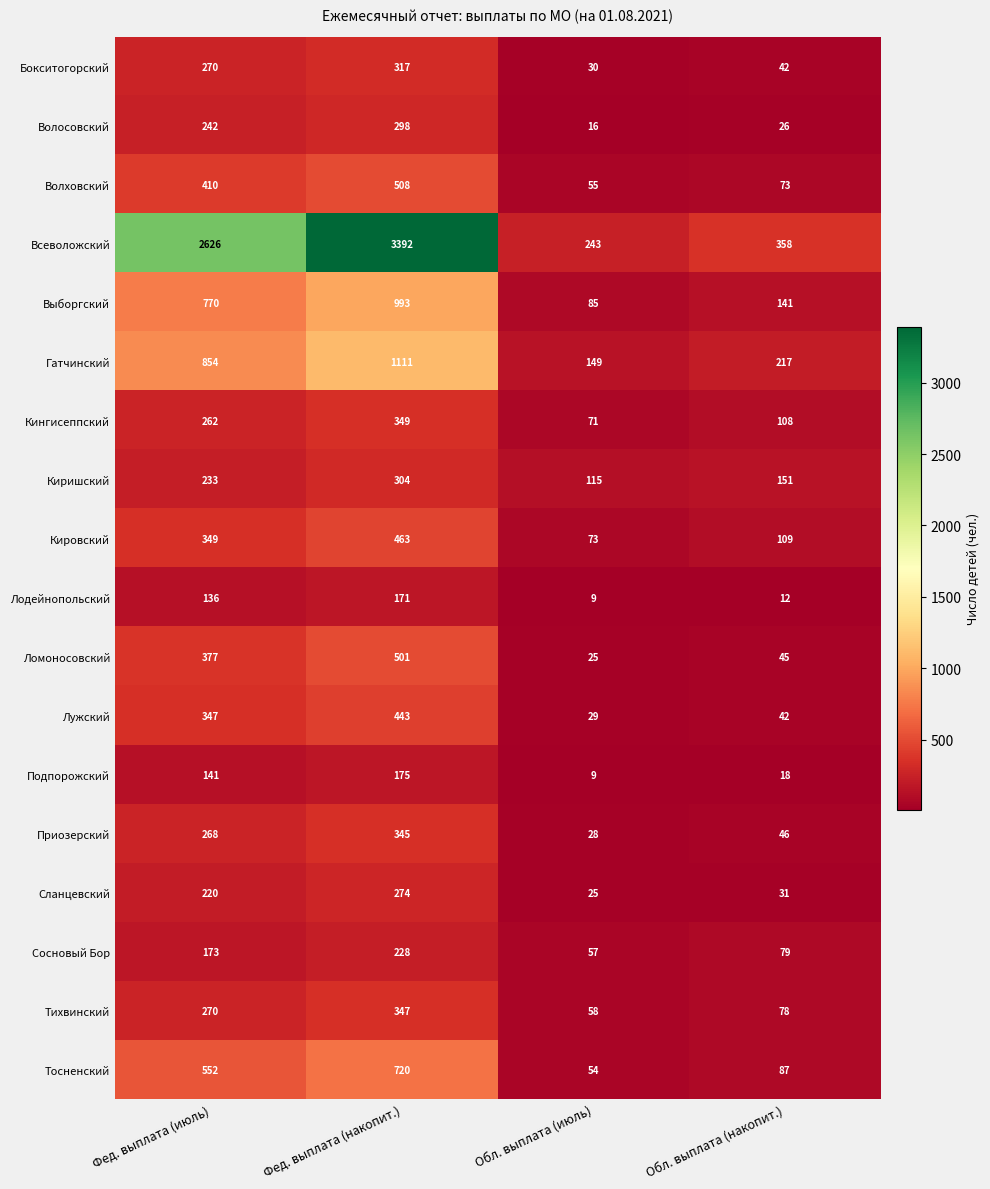

The Приозерский series shows 45 at Обл. выплата (июль). True or false?

False